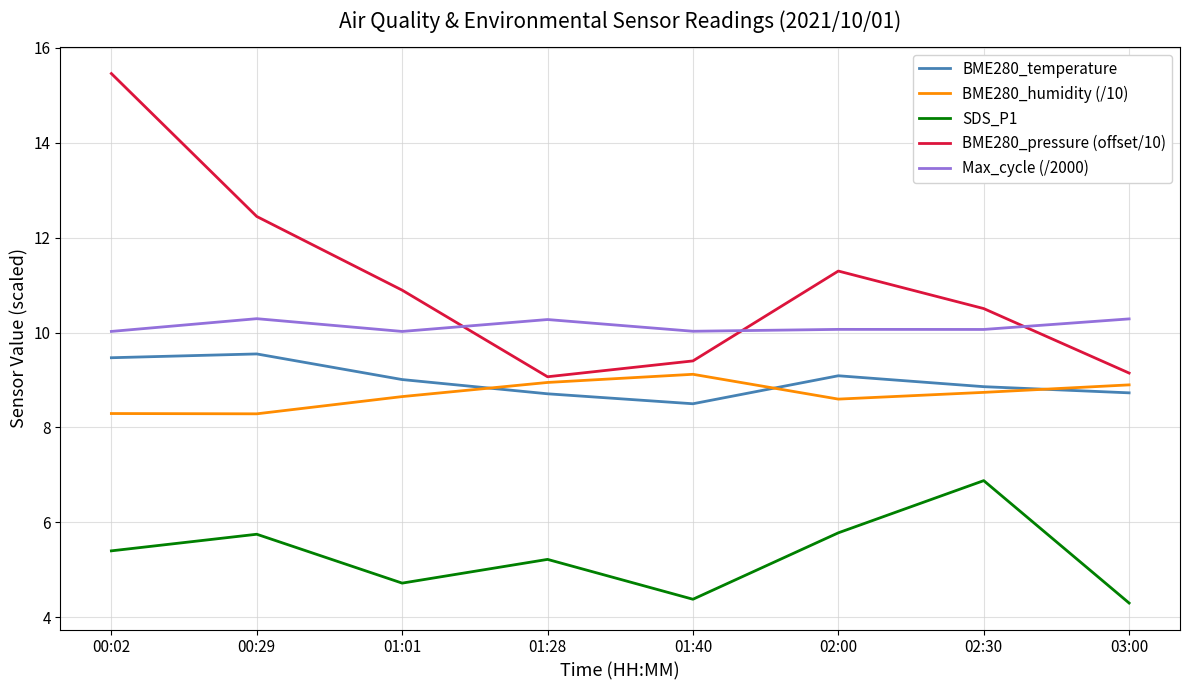

Where does the SDS_P1 series first go above 5?

00:02